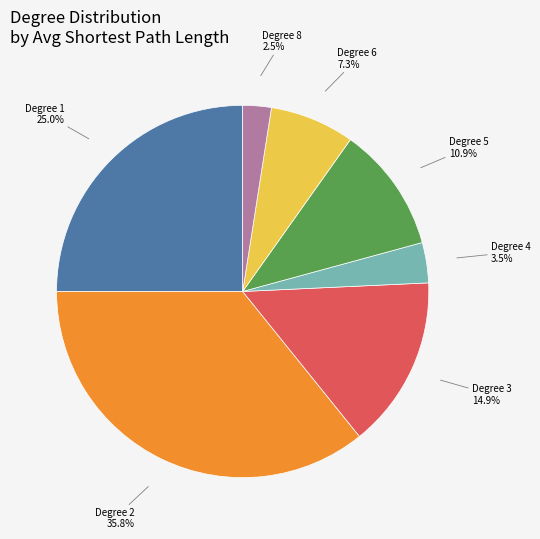

How many slices are in this pie chart?

7